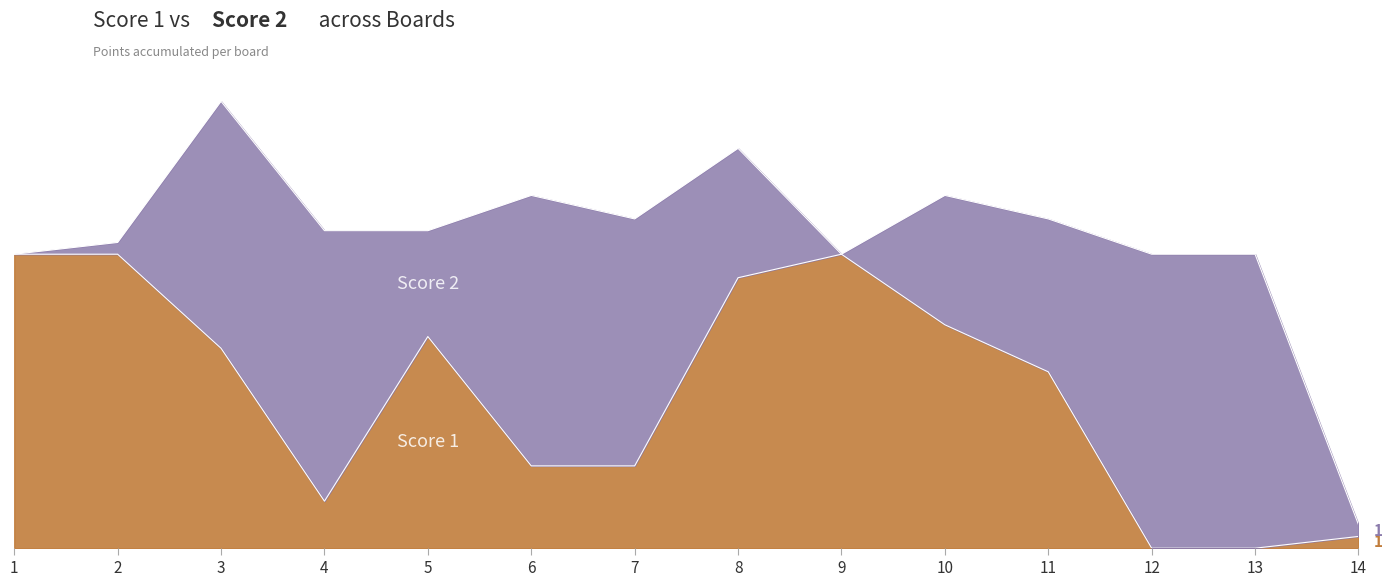

What is the maximum value shown in the chart?

25